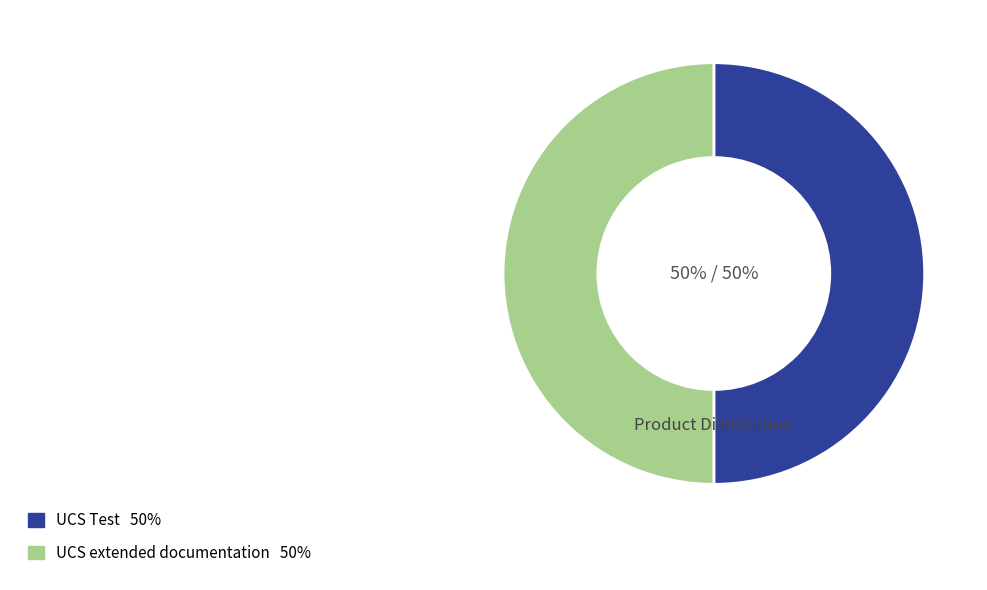

Is the sum of UCS extended documentation and UCS Test greater than half?

Yes